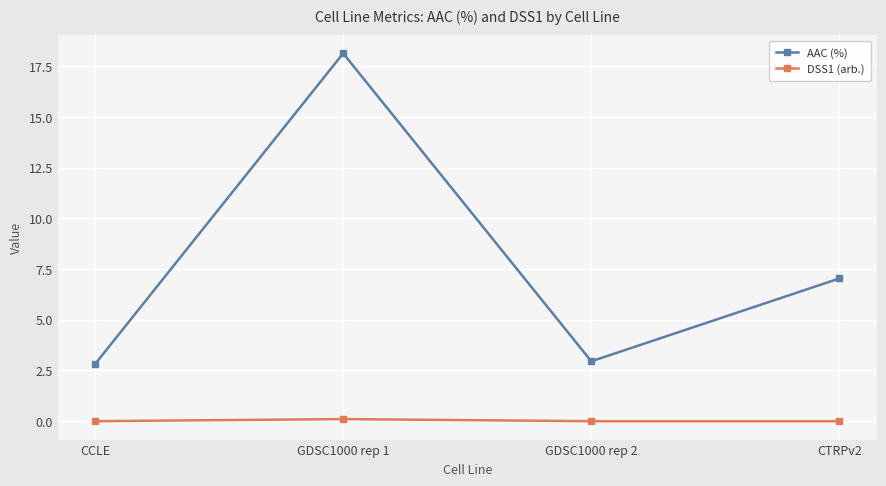

What is the spread (max minus min) of values at GDSC1000 rep 2?

3.0